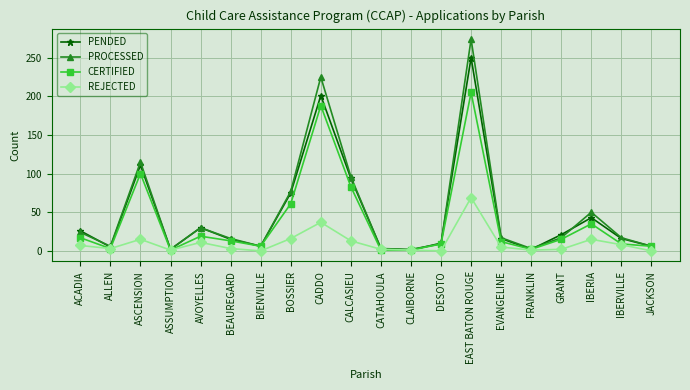

At which label does PROCESSED reach its peak?

EAST BATON ROUGE